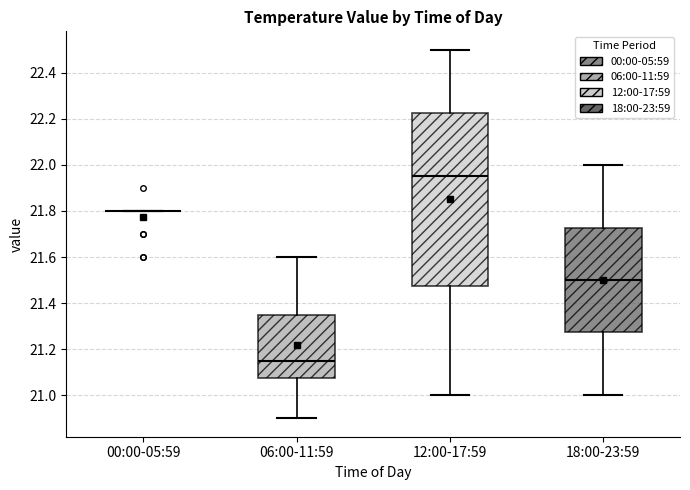

Reading left to right, transcribe this box plot: for each box, give where its median line is, the range the box spans, and where its two whiskers end, as read against the y-axis. The values are not printed on the chart, so give them approximately, as read against the axis.

00:00-05:59: box collapsed to a line at 21.80, whiskers 21.80 to 21.80
06:00-11:59: median 21.16, box 21.08 to 21.36, whiskers 20.90 to 21.60
12:00-17:59: median 21.96, box 21.48 to 22.22, whiskers 21.00 to 22.50
18:00-23:59: median 21.50, box 21.28 to 21.72, whiskers 21.00 to 22.00